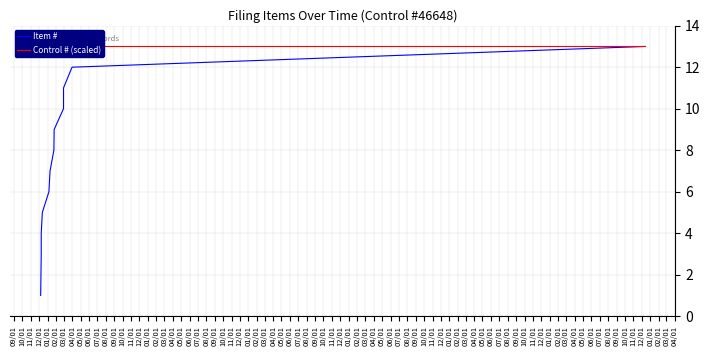

Is it true that Control # (scaled) equals 13 at 07/01?

True